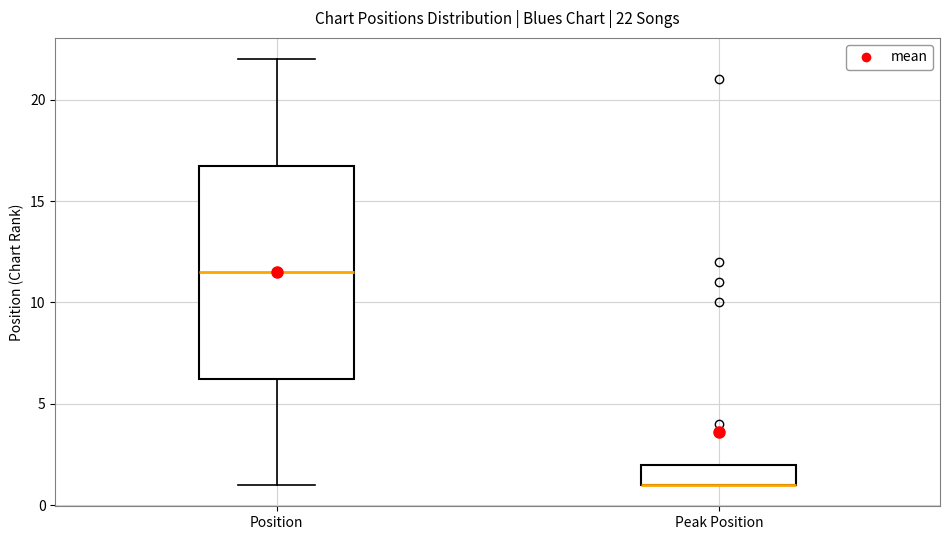

Which box is the tallest, from its lower edge to its upper edge?

Position